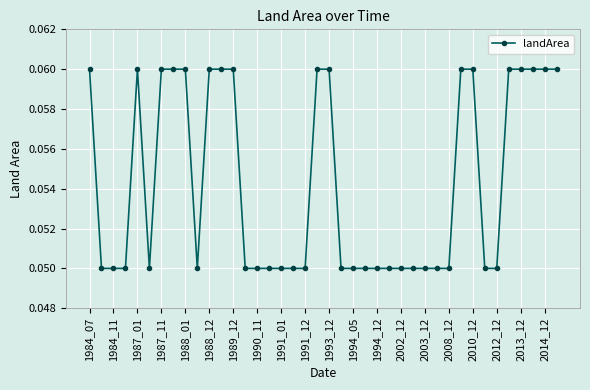

What is the sum of all values?

2.2